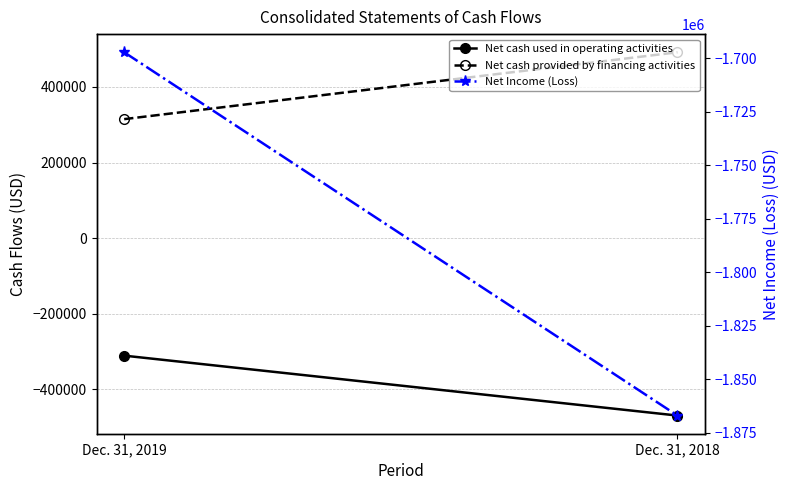

How many lines are shown in the chart?

3